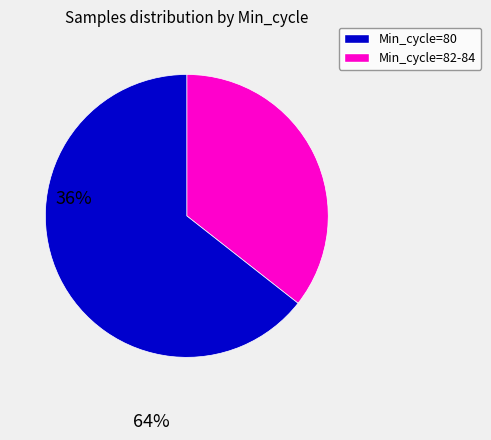

Is there a majority slice in this chart?

Yes